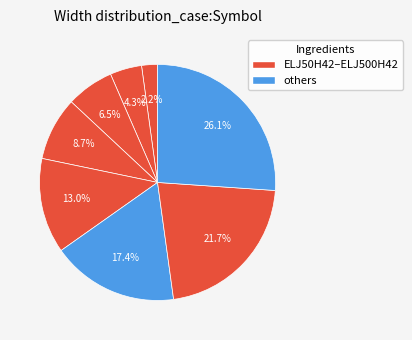

How many slices are in this pie chart?

8